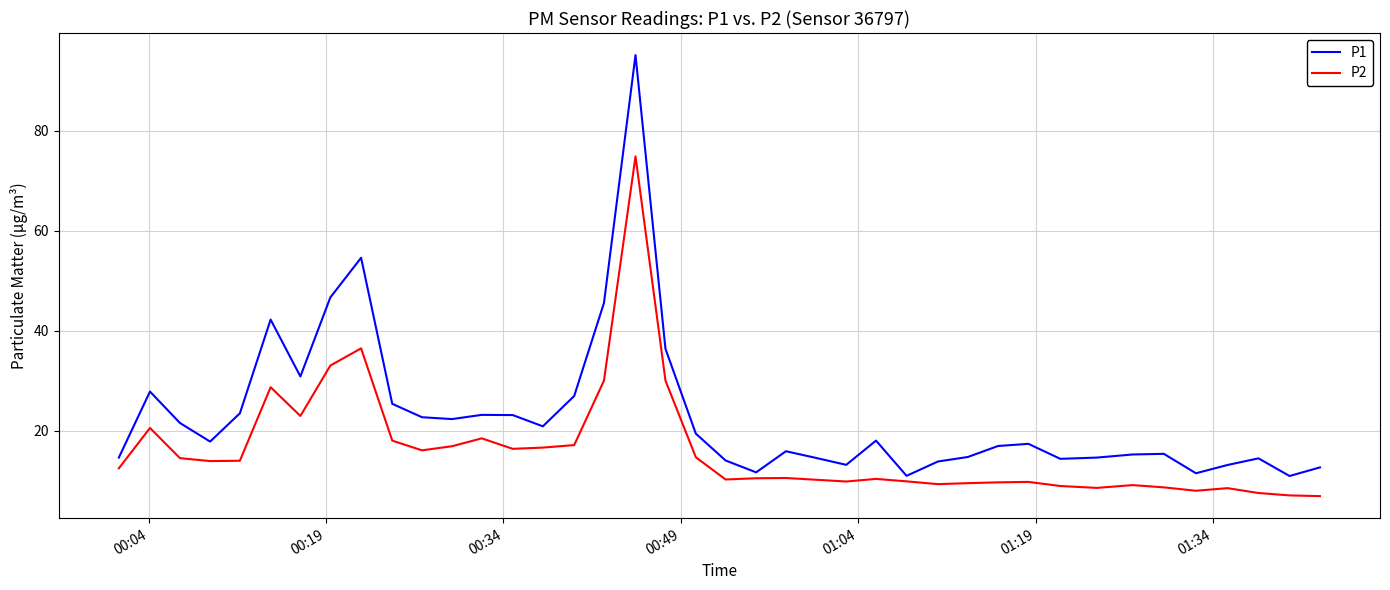

Which series has the largest total across all categories?

P1